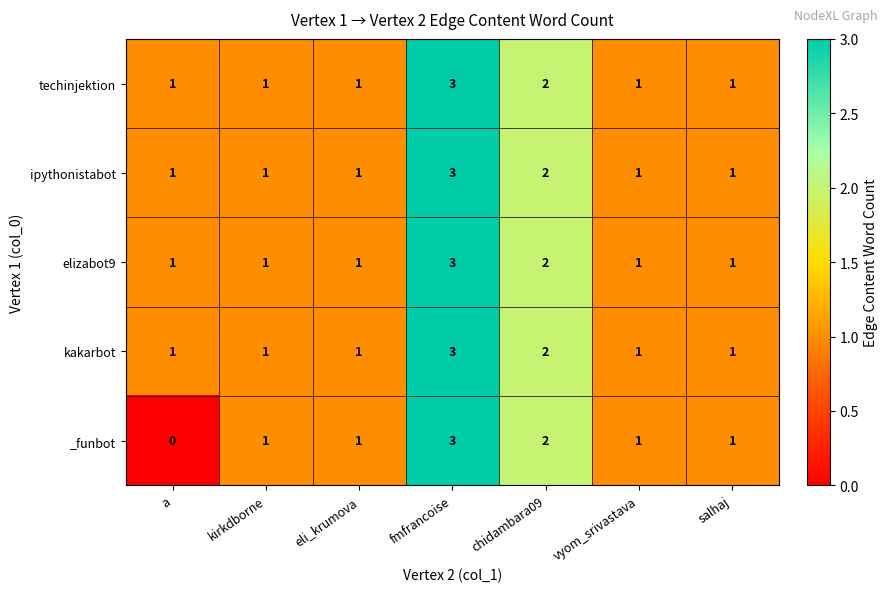

At which label is kakarbot closest to 2?

chidambara09